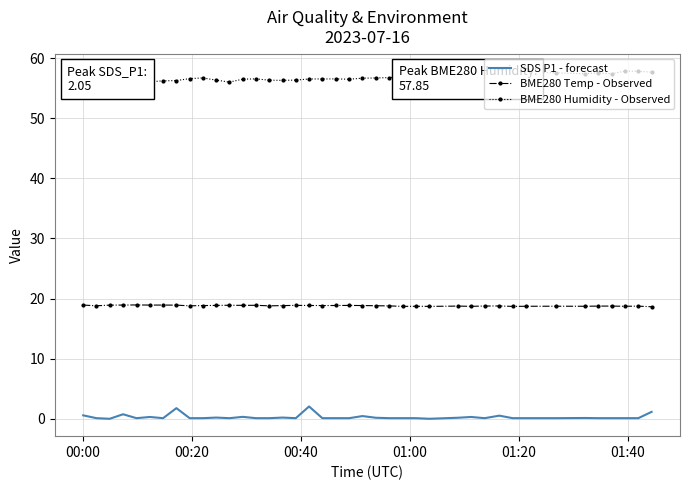

Which series has the largest total across all categories?

BME280 Humidity - Observed